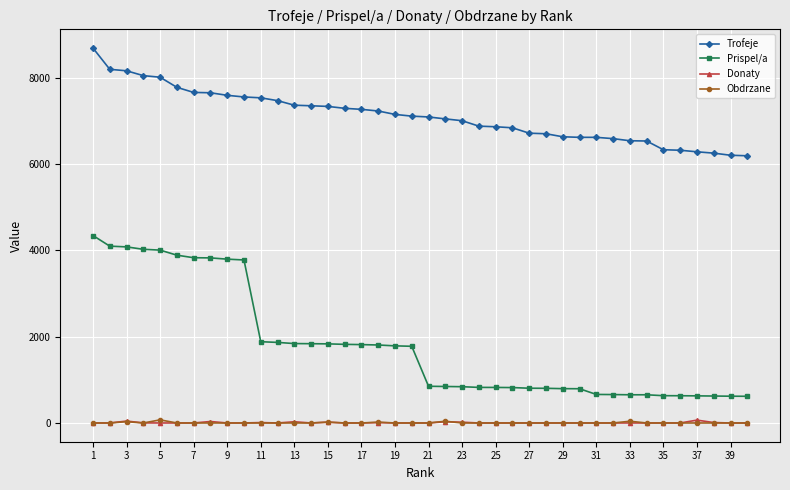

What is the value of the Trofeje point at the 31st from the left?

6615